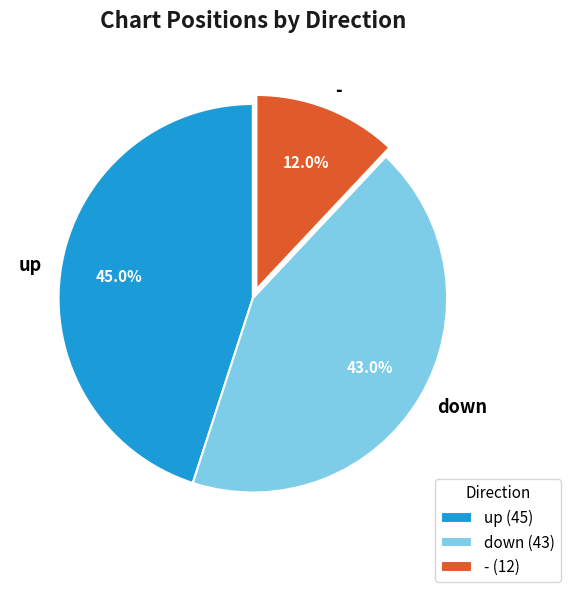

How many segments does this pie chart have?

3